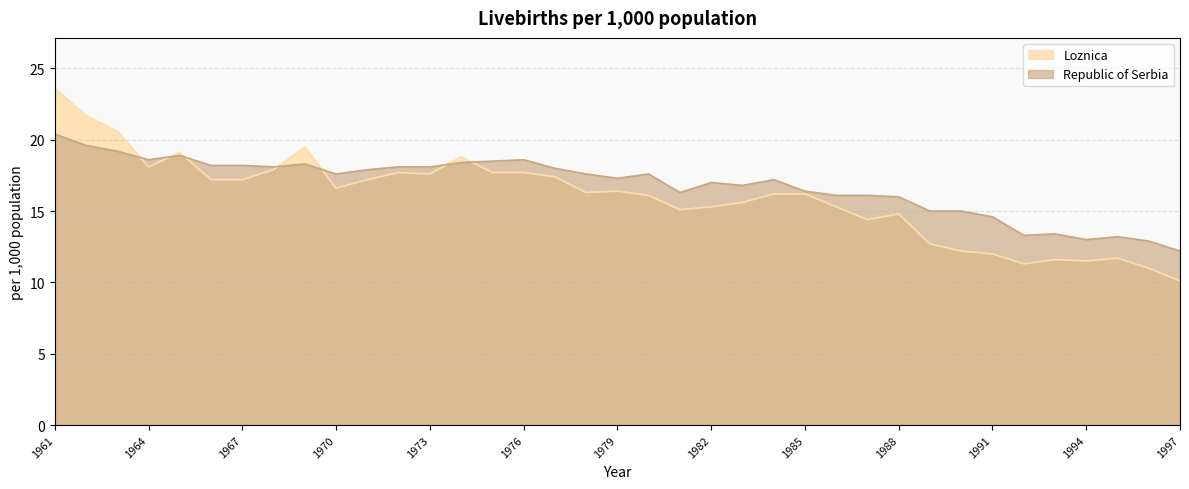

True or false: Republic of Serbia has a value of 10.1 at 1963.

False